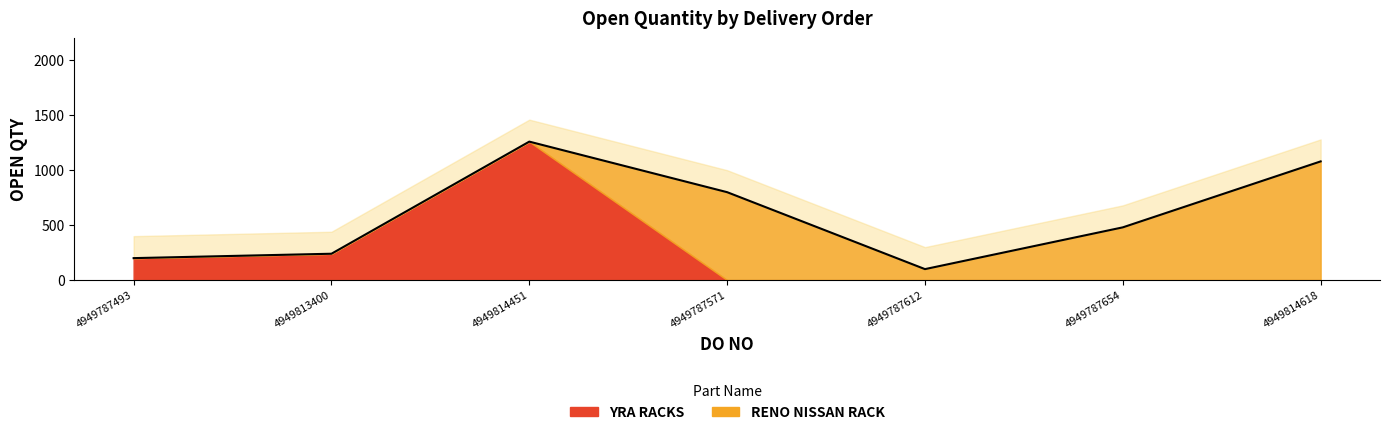

True or false: RENO NISSAN RACK has a value of 800 at 01/02/2020-4949787571.

True